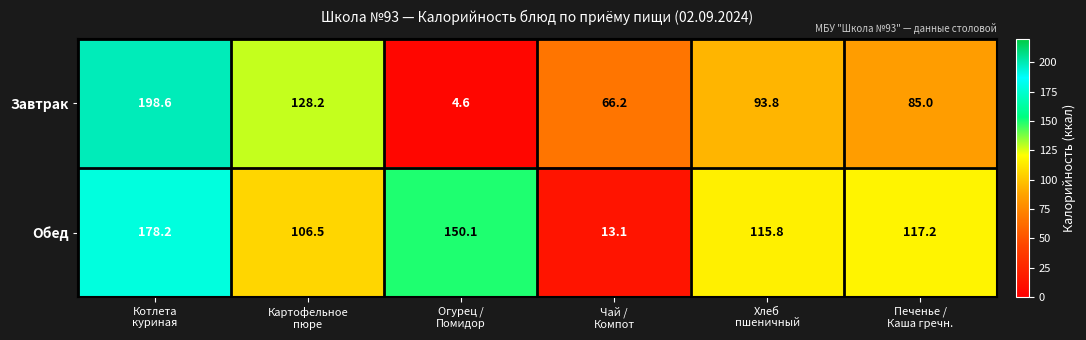

What is the sum of all Завтрак values?

576.4